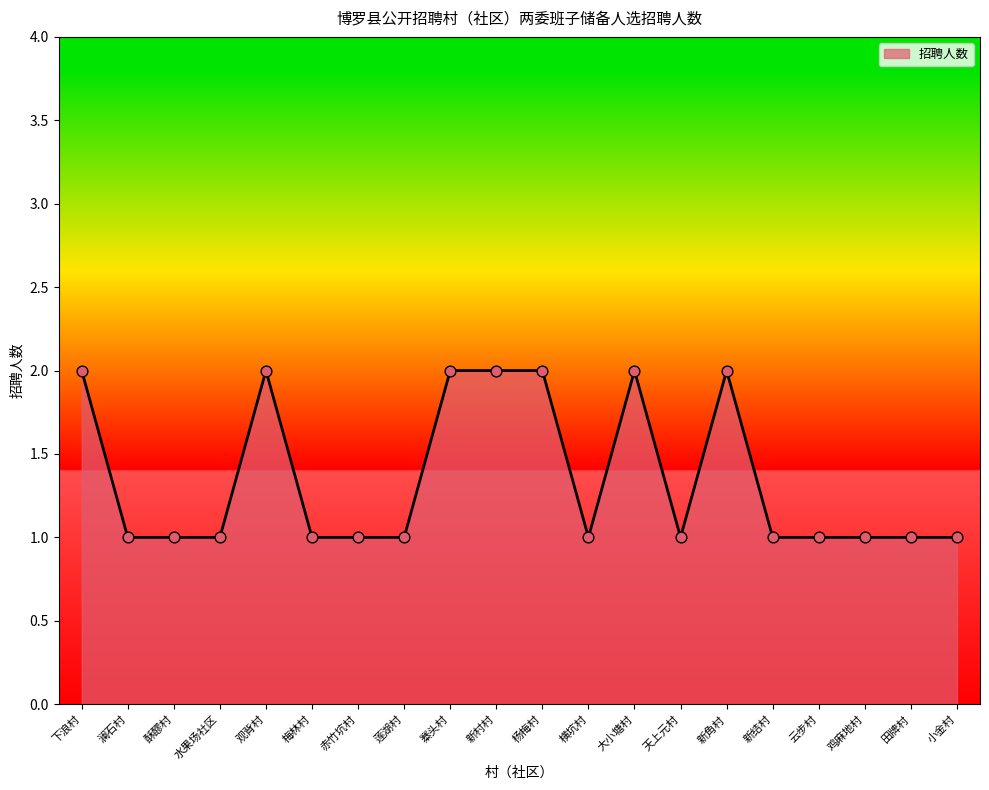

What is the change in value from 下浪村 to 鸡麻地村?

-1